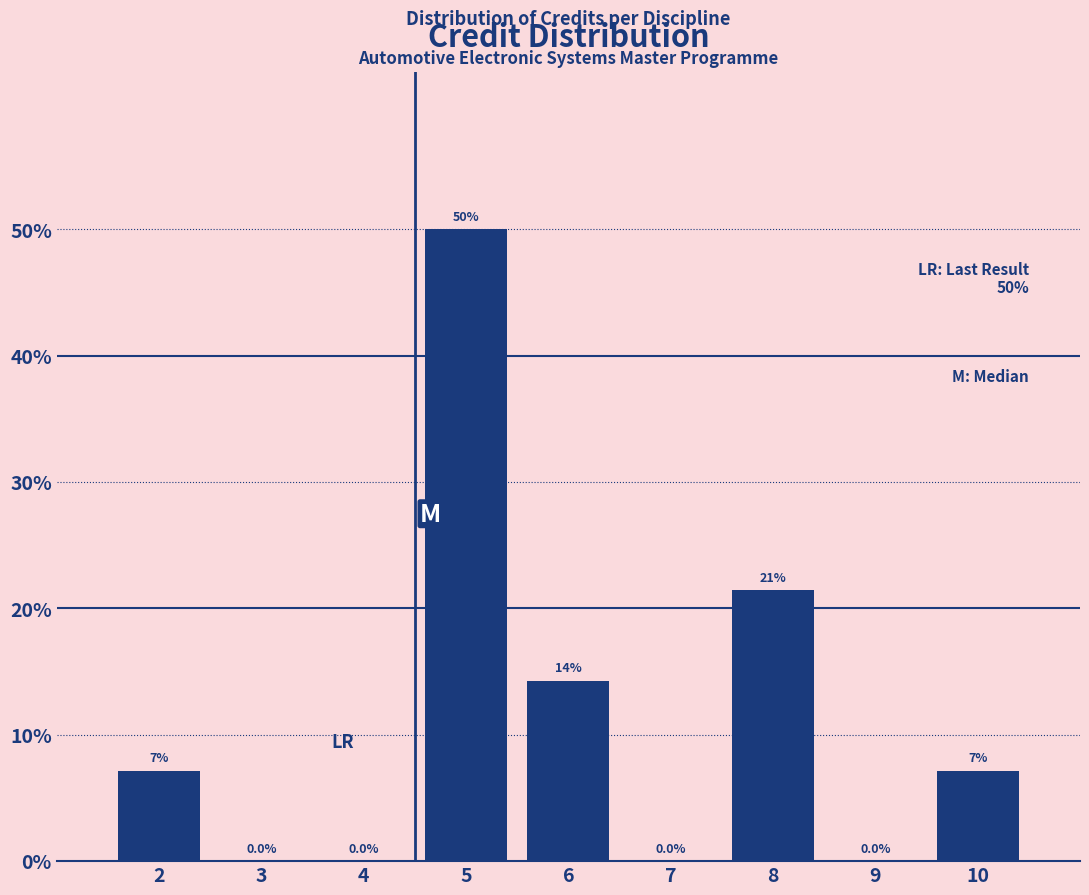

Read the value at 8.

21.4